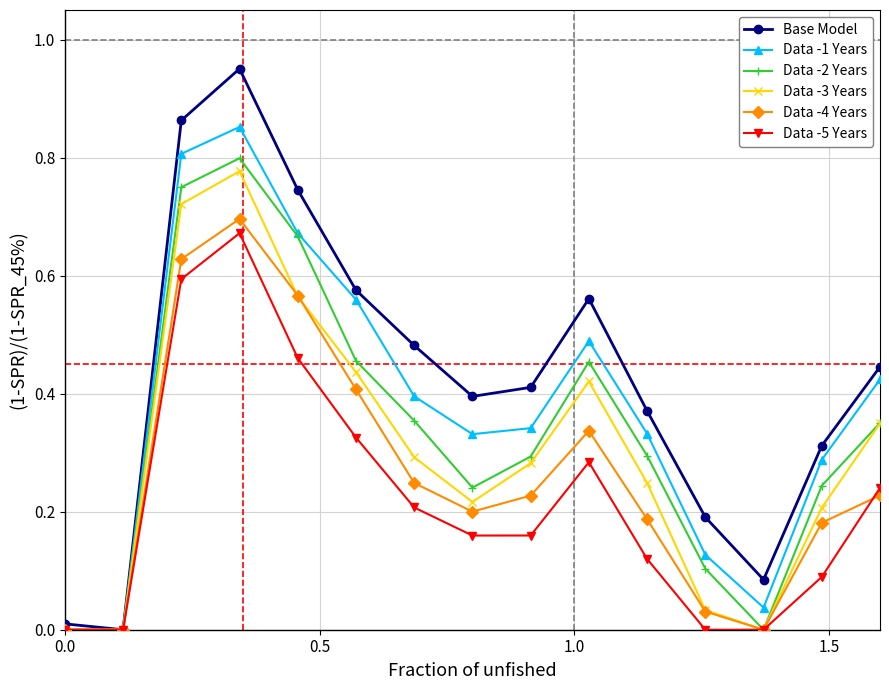

Which series has the largest total across all categories?

Base Model